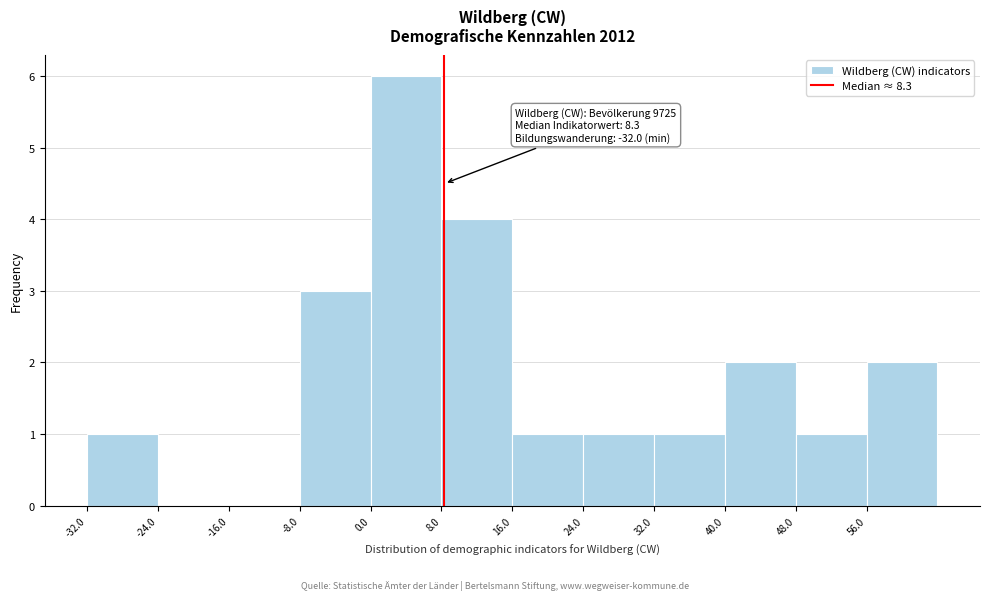

Which range on the x-axis has the tallest bar?

0 to 8